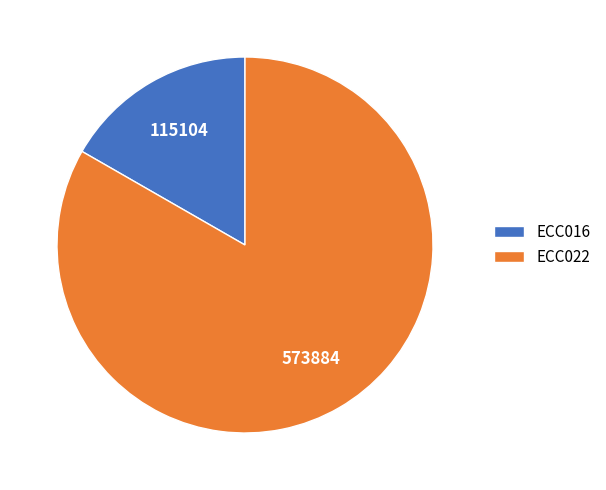

Which category has the biggest portion of the pie?

ECC022